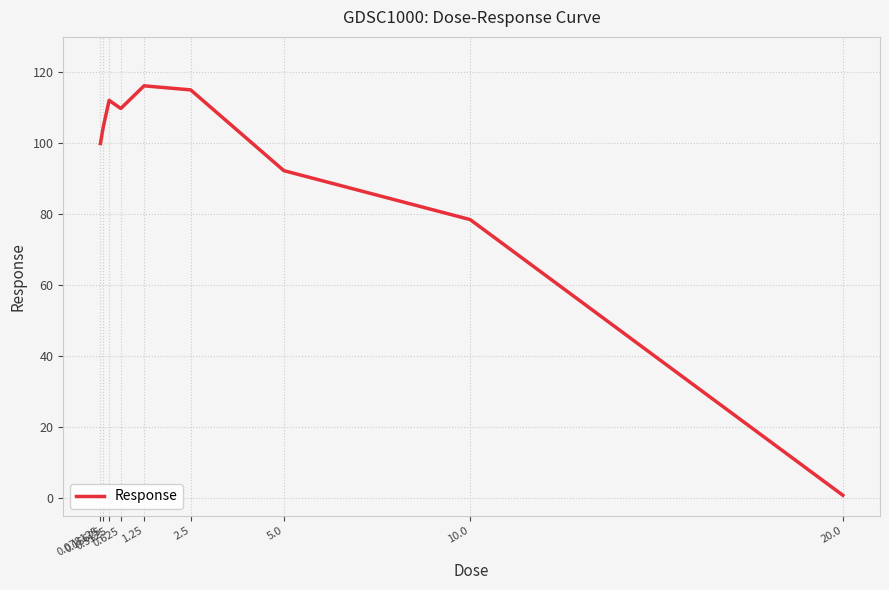

What is the maximum value shown in the chart?

116.2